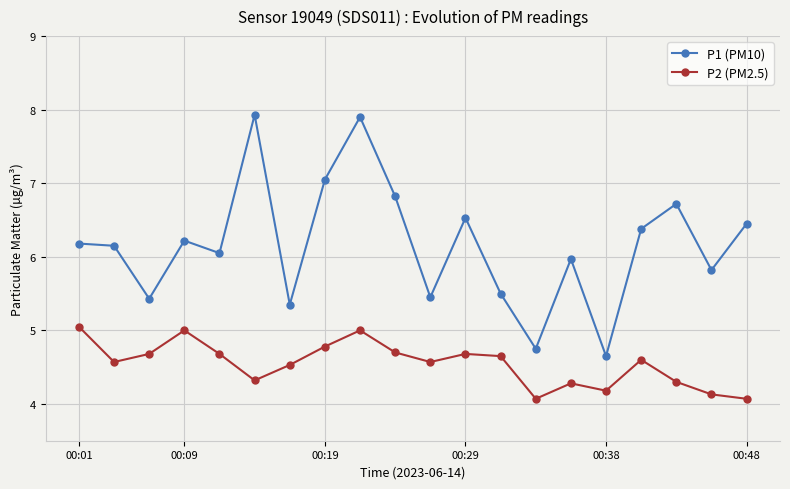

What is the difference between the maximum and minimum values in the P2 (PM2.5) series?

1.0